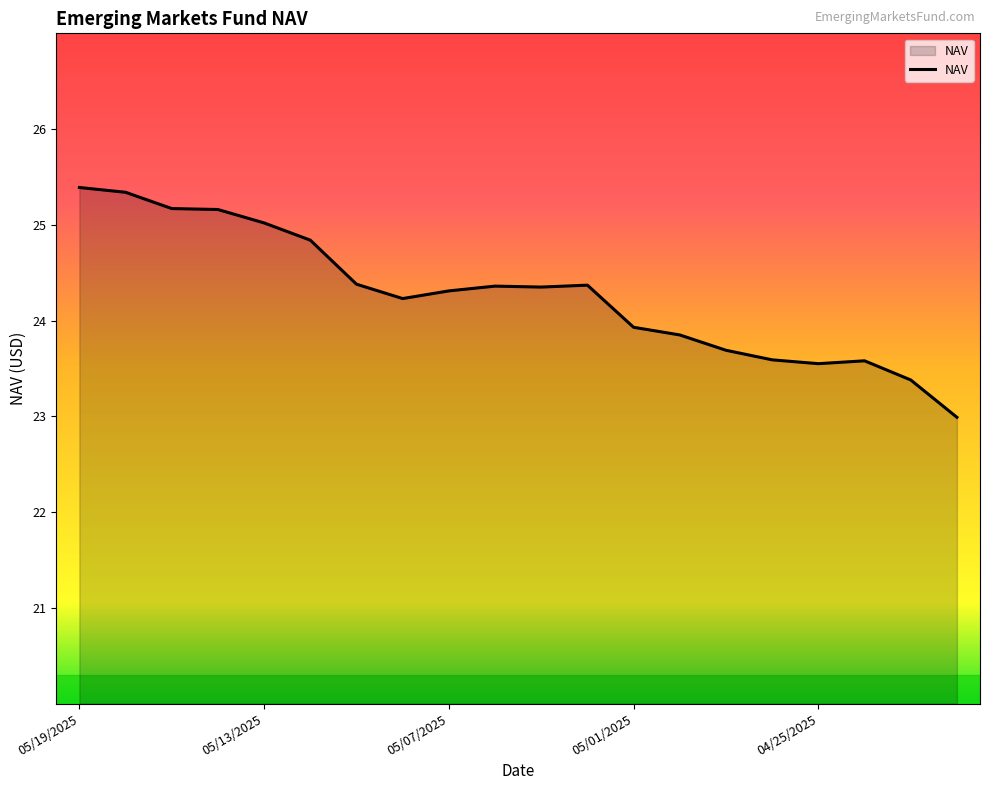

What is the maximum value shown in the chart?

25.4